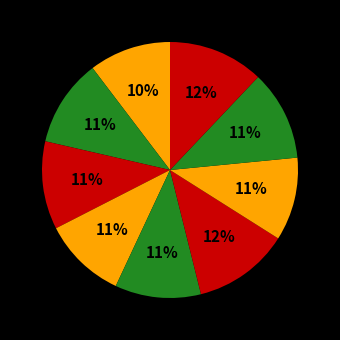

To the nearest percent, what is the difference between the largest and smallest slice percentages?

2%